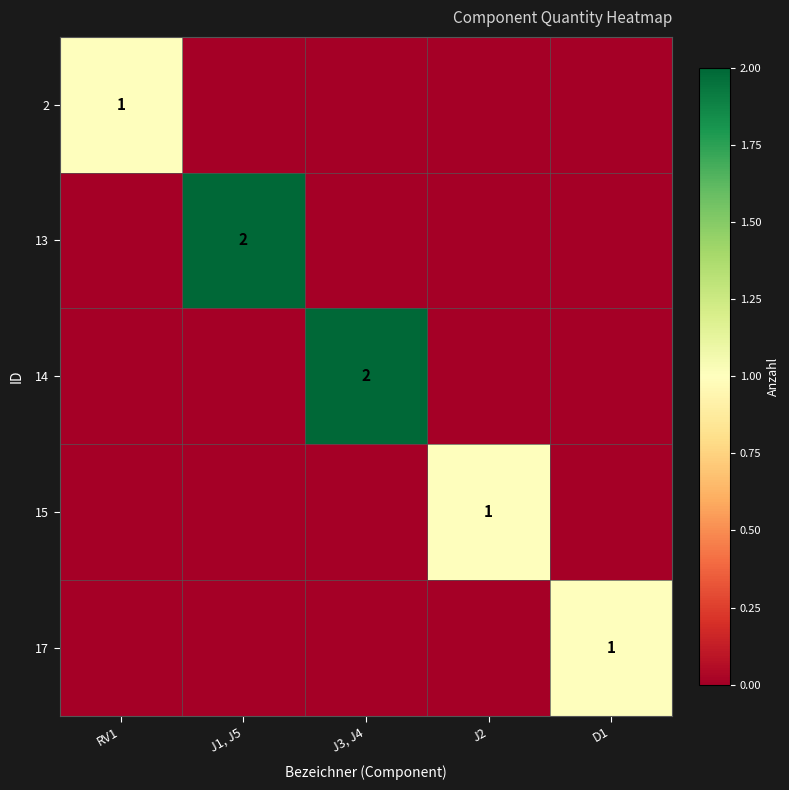

Between J2 and RV1, which is larger?

RV1